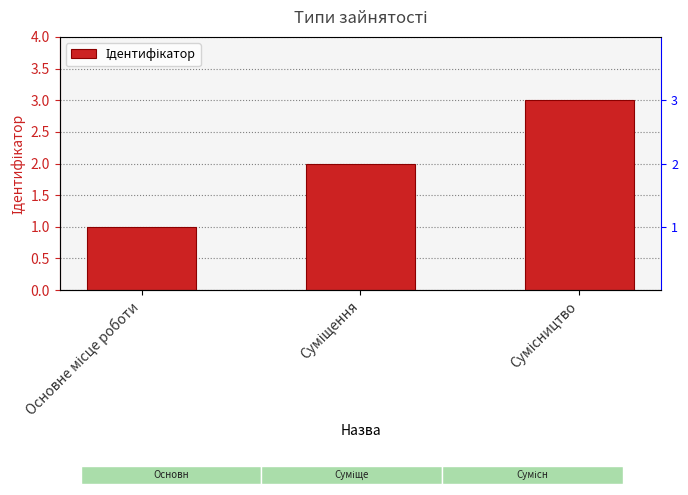

What is the value of the 1st bar from the left?

1